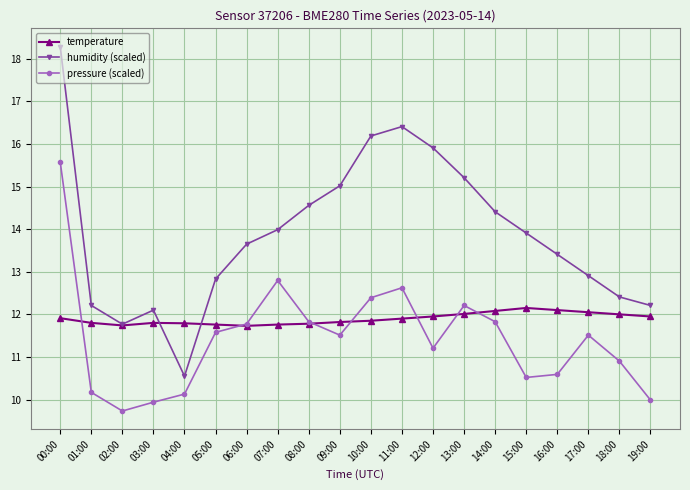

What is the label of the 10th point from the left?

09:00